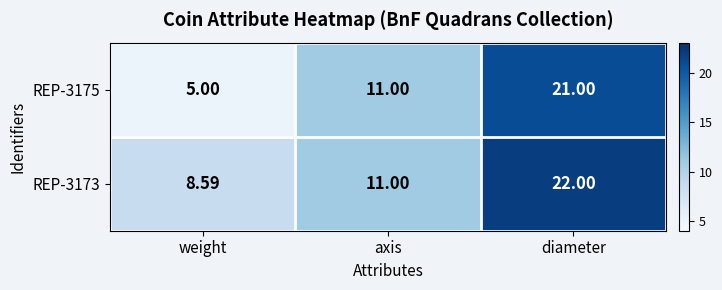

List the labels in order of REP-3175 value, smallest first.

weight, axis, diameter